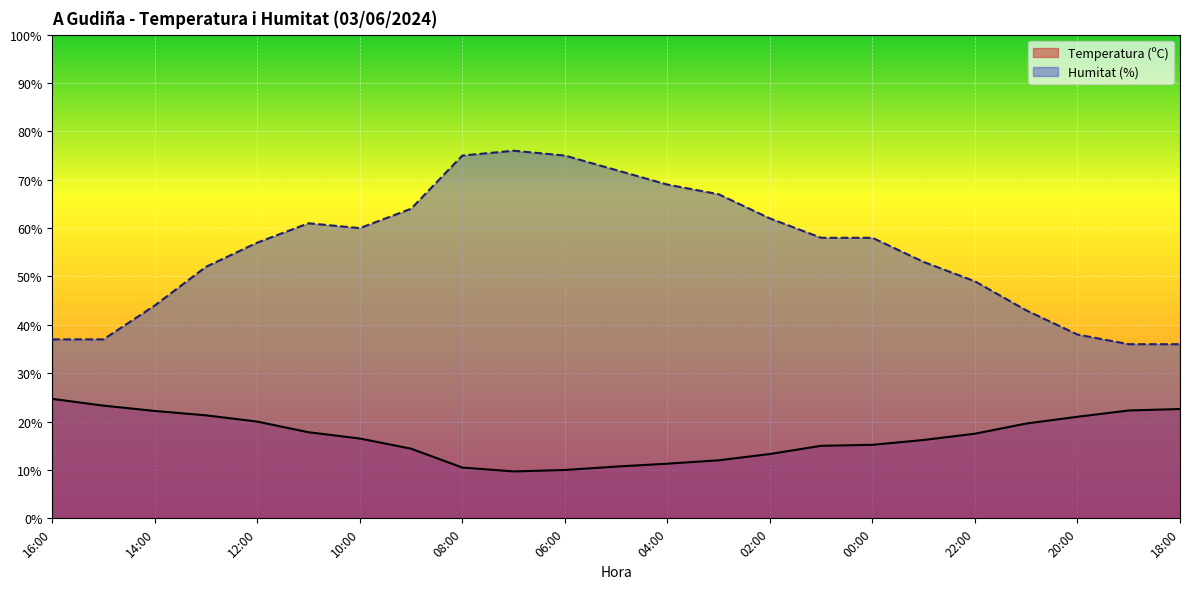

Does the chart display data point markers on the line(s)?

No